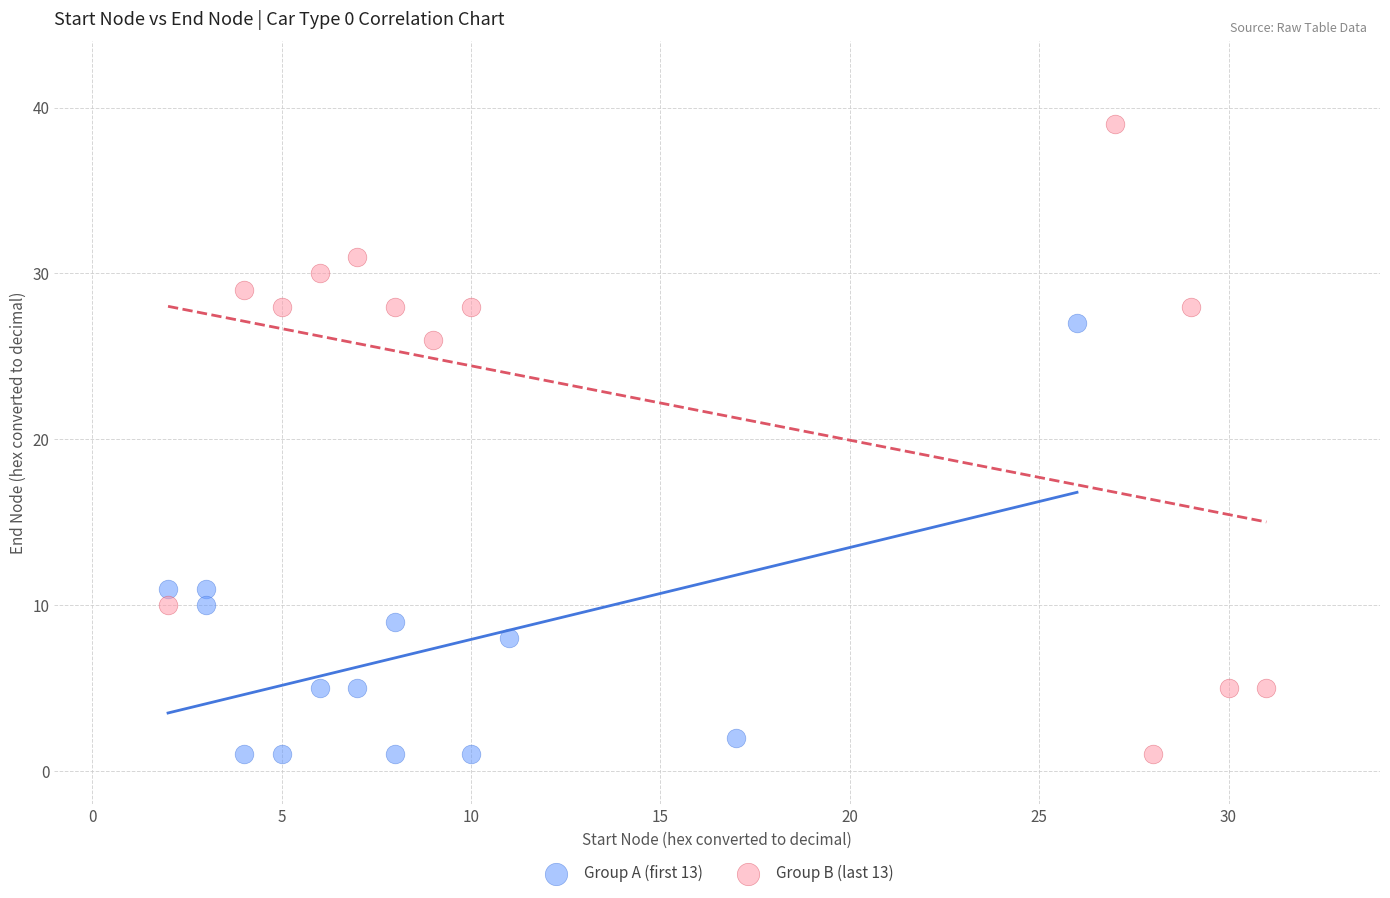

Which series has the largest Y range (max minus min)?

Group B (last 13)